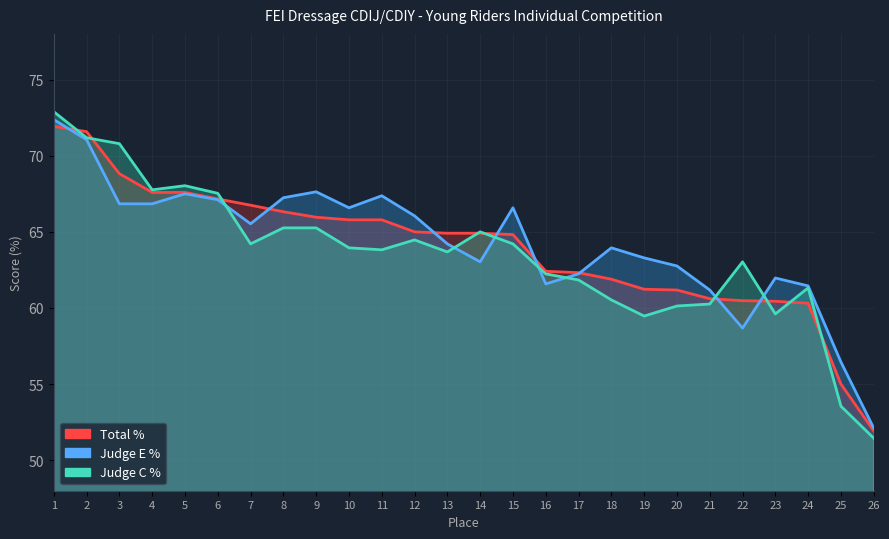

What is the lowest value of the Judge C % series?

51.5